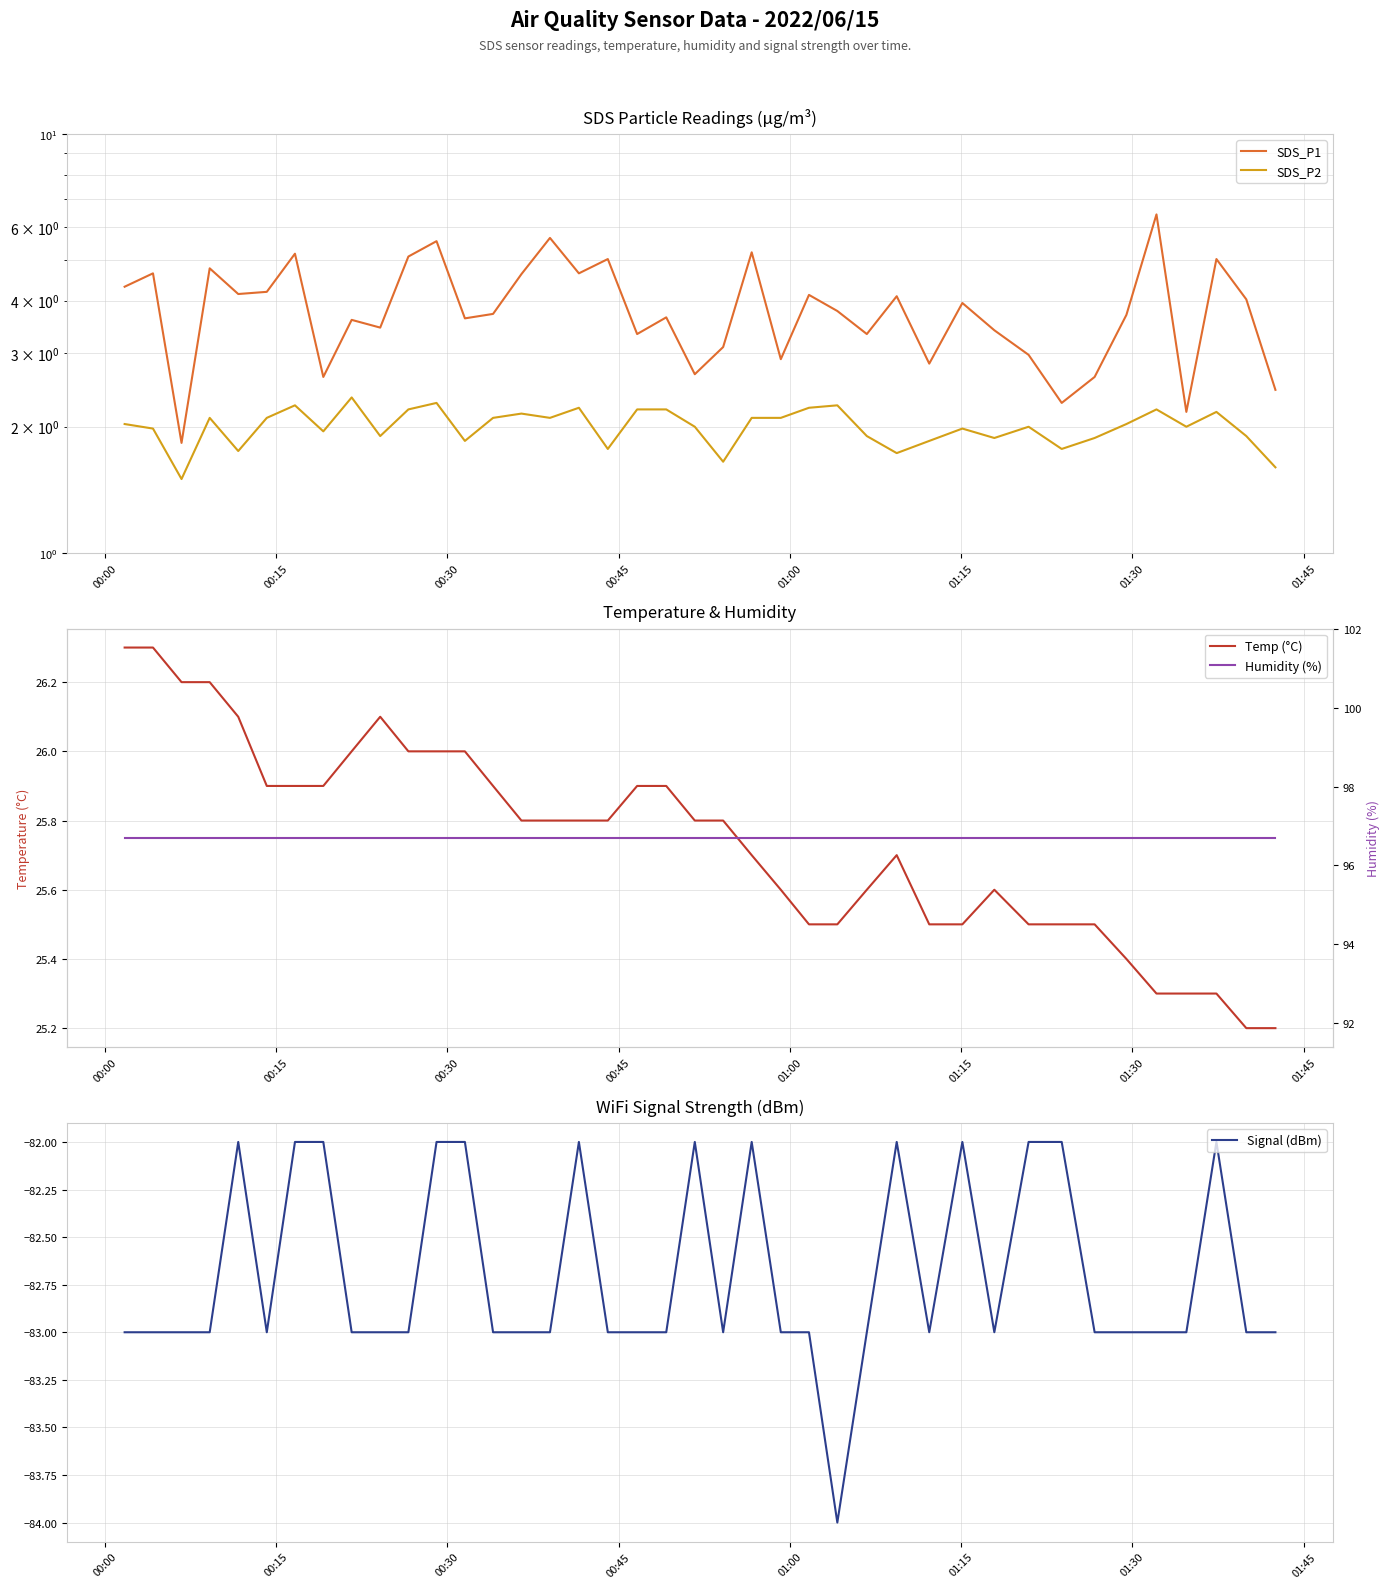

What is the maximum value for Signal (dBm)?

-82